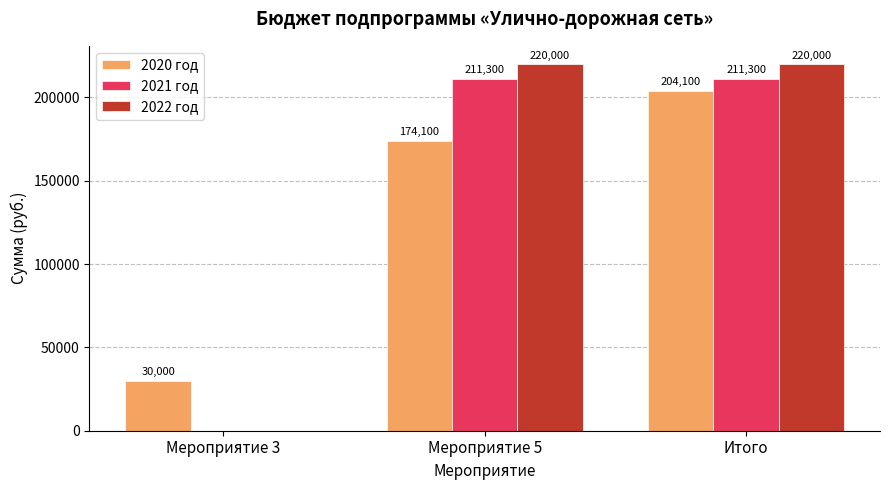

What is the sum of the 2020 год values at Итого and Мероприятие 5?

378200